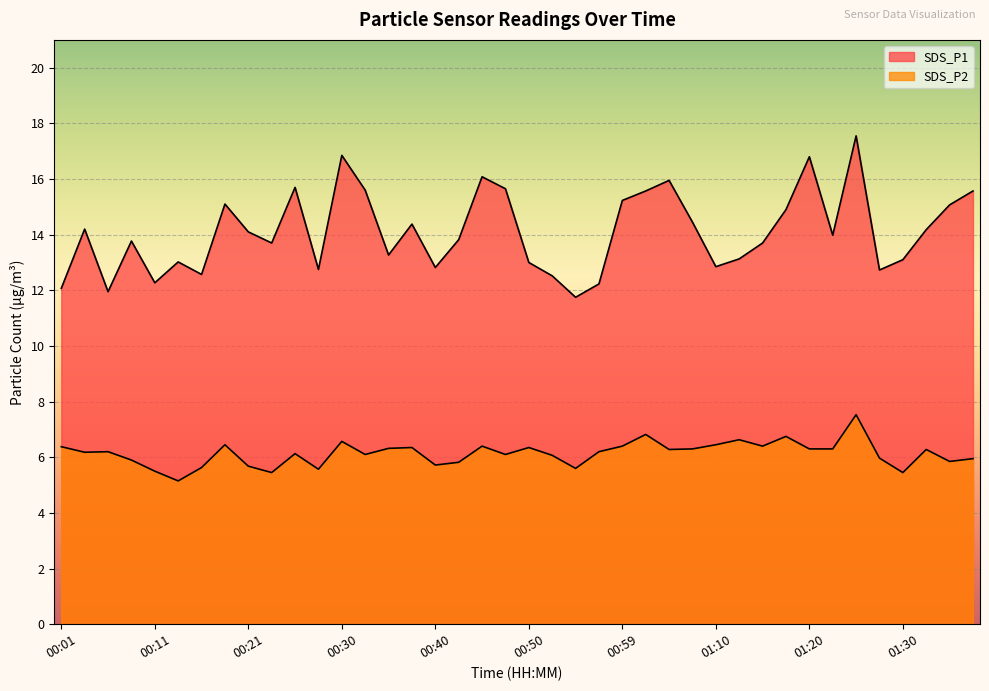

How many lines are shown in the chart?

2